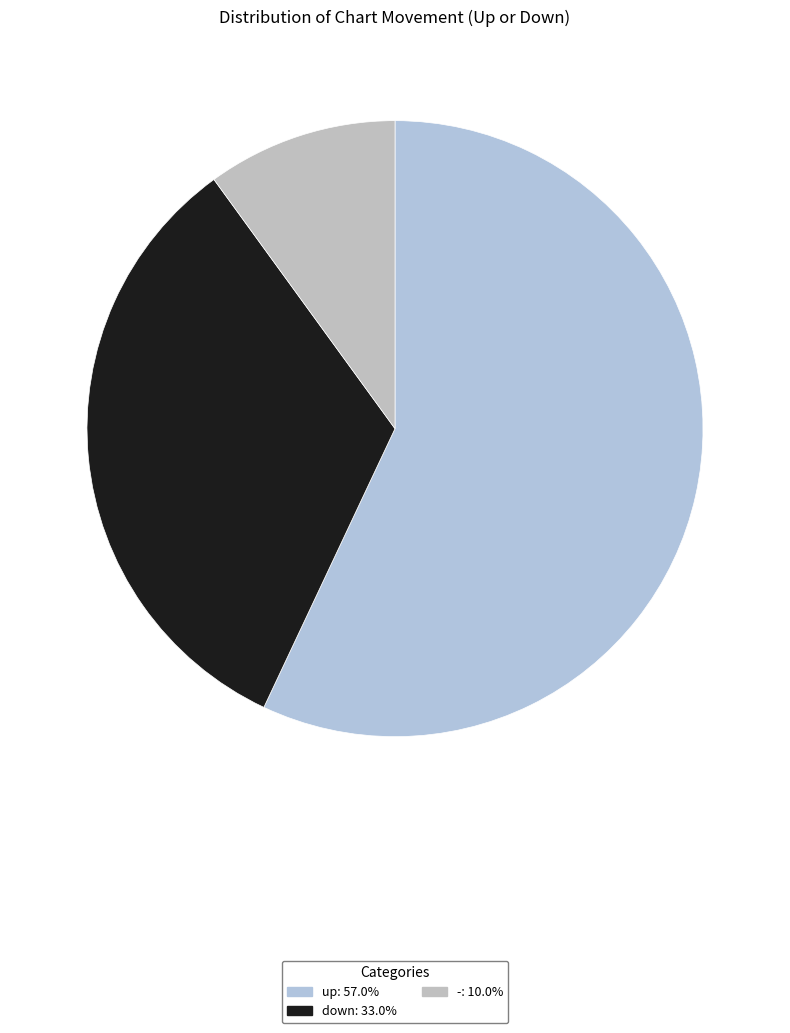

How many segments does this pie chart have?

3